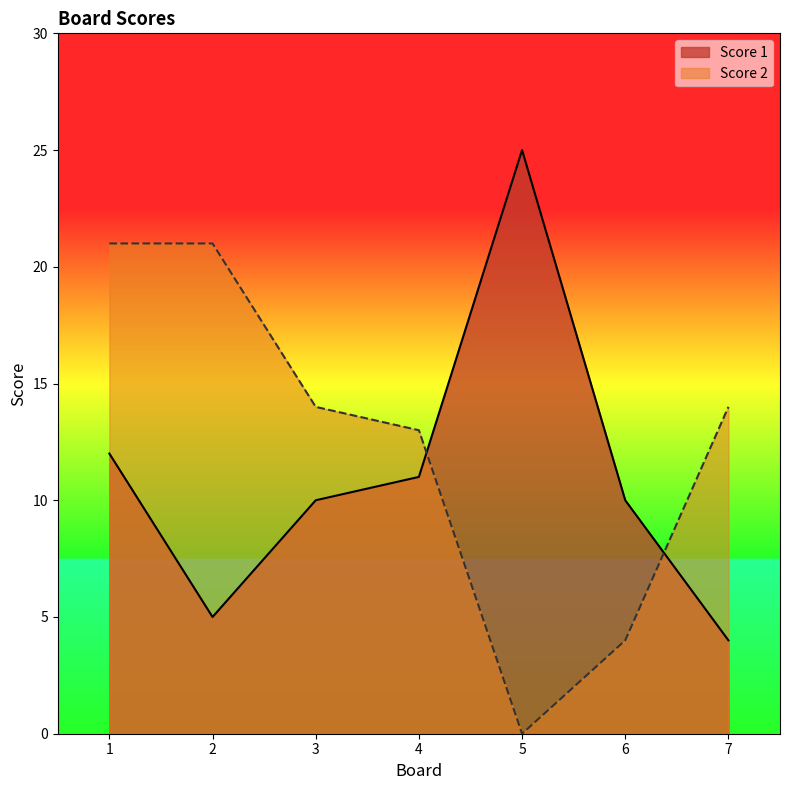

How many lines are shown in the chart?

2